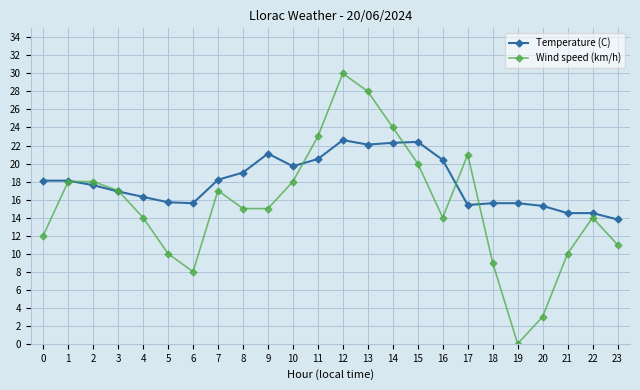

Rank the series by their maximum value, from highest to lowest.

Wind speed (km/h), Temperature (C)